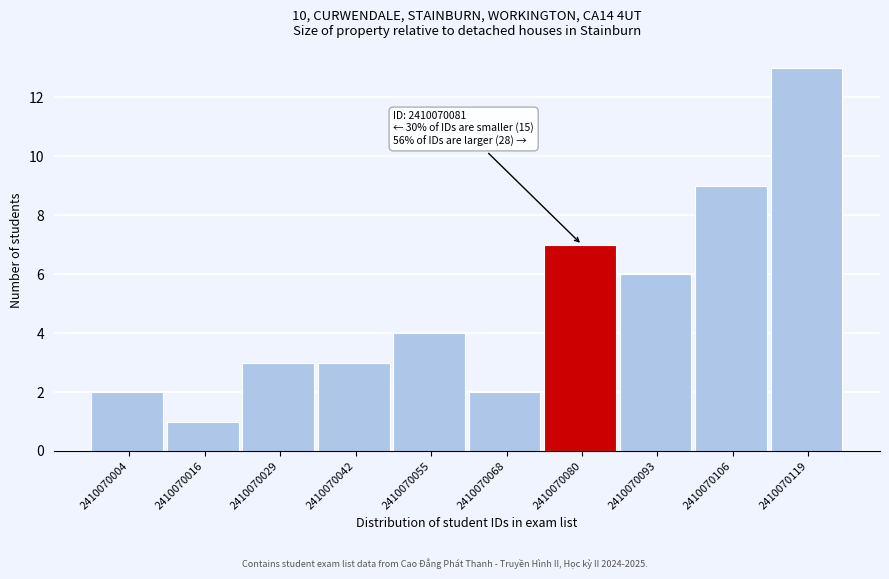

Reading left to right, extract all data points from this chart.

2	1	3	3	4	2	7	6	9	13